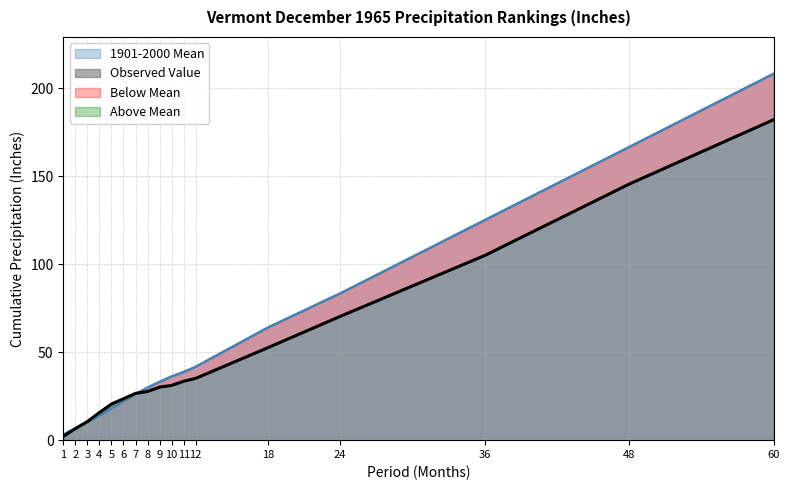

Does the chart display data point markers on the line(s)?

No